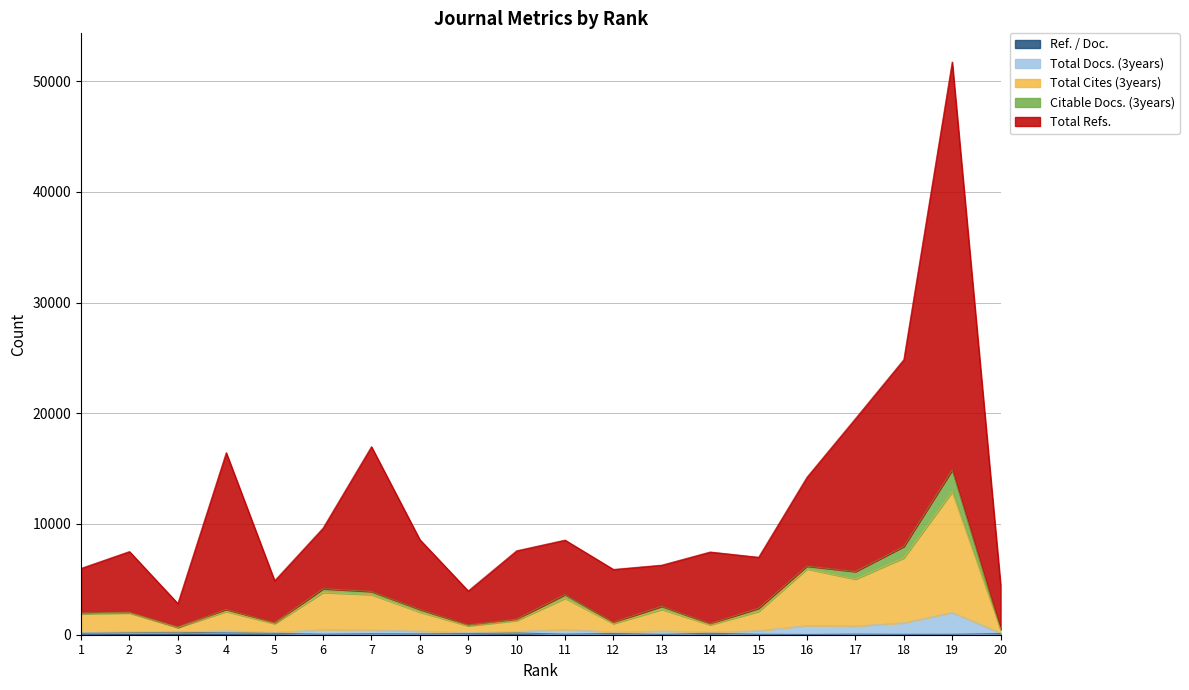

Does the chart display data point markers on the line(s)?

No